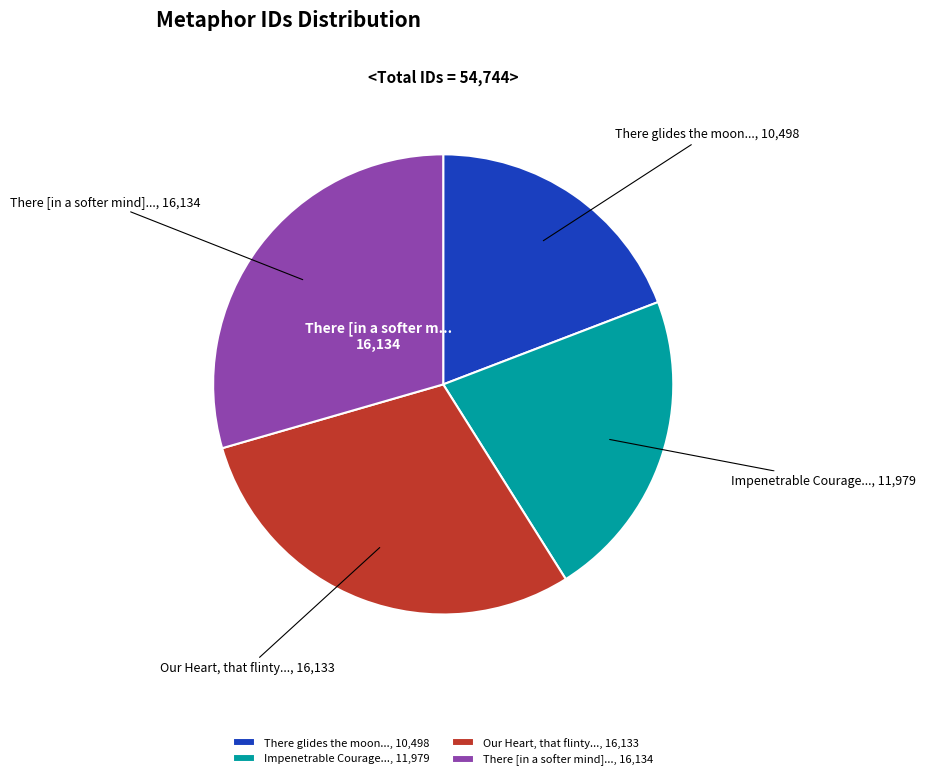

Is there a majority slice in this chart?

No